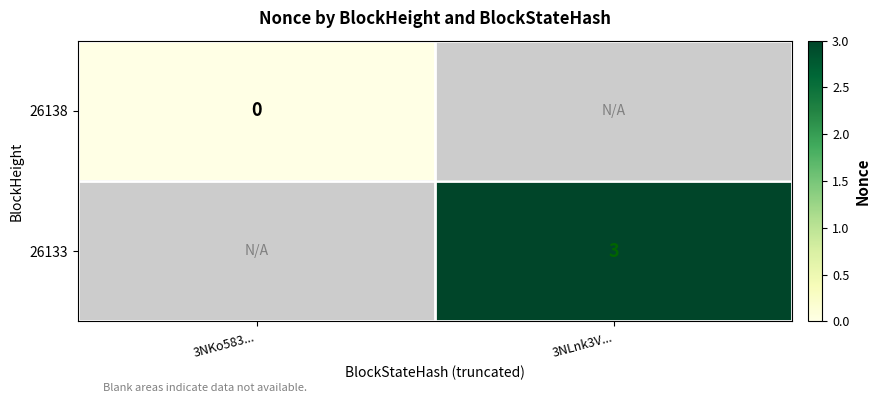

Which label corresponds to the largest value in the chart?

3NLnk3V...